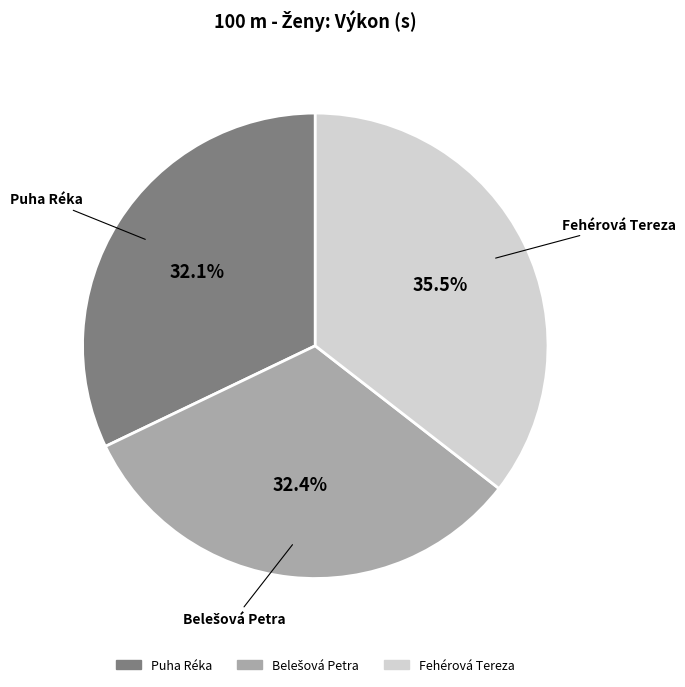

How many segments does this pie chart have?

3